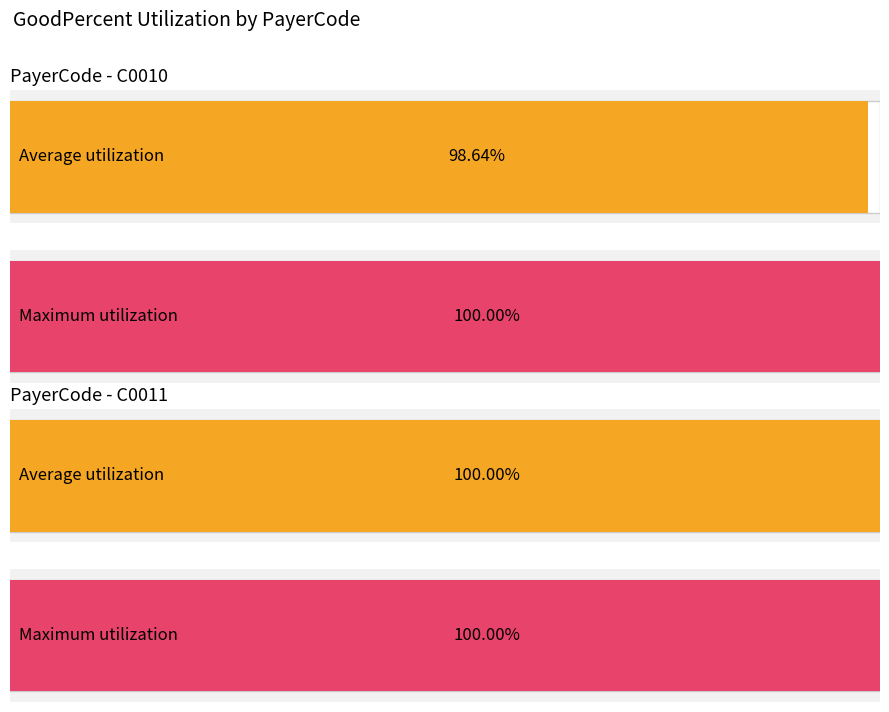

Which series has the largest total across all categories?

Maximum utilization